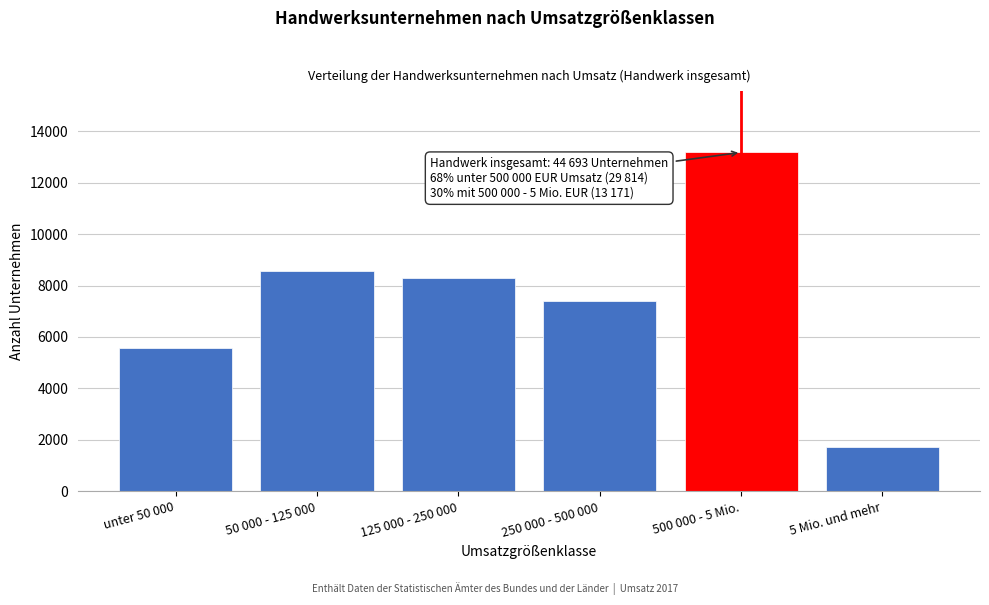

Reading left to right, extract all data points from this chart.

unter 50 000=5576	50 000 - 125 000=8572	125 000 - 250 000=8286	250 000 - 500 000=7380	500 000 - 5 Mio.=13171	5 Mio. und mehr=1708